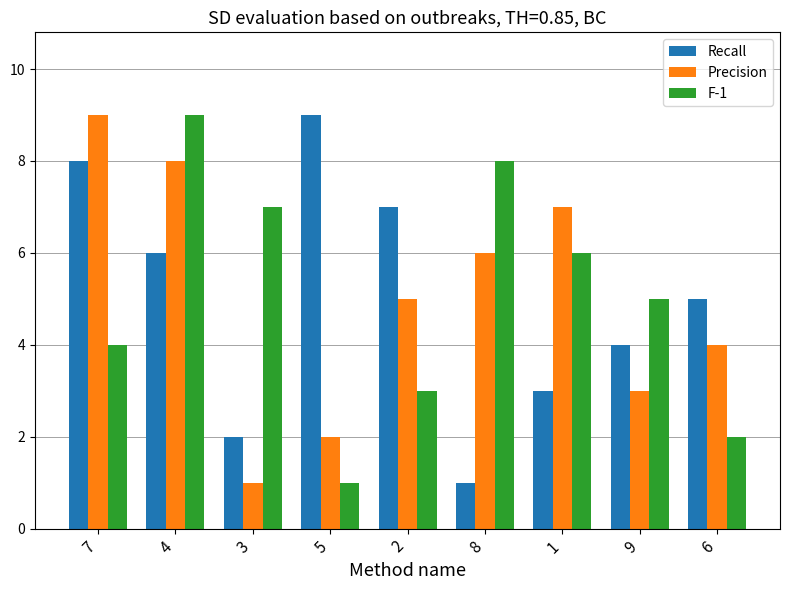

Reading right to left, extract all data points from this chart.

Recall: 6=5	9=4	1=3	8=1	2=7	5=9	3=2	4=6	7=8
Precision: 6=4	9=3	1=7	8=6	2=5	5=2	3=1	4=8	7=9
F-1: 6=2	9=5	1=6	8=8	2=3	5=1	3=7	4=9	7=4